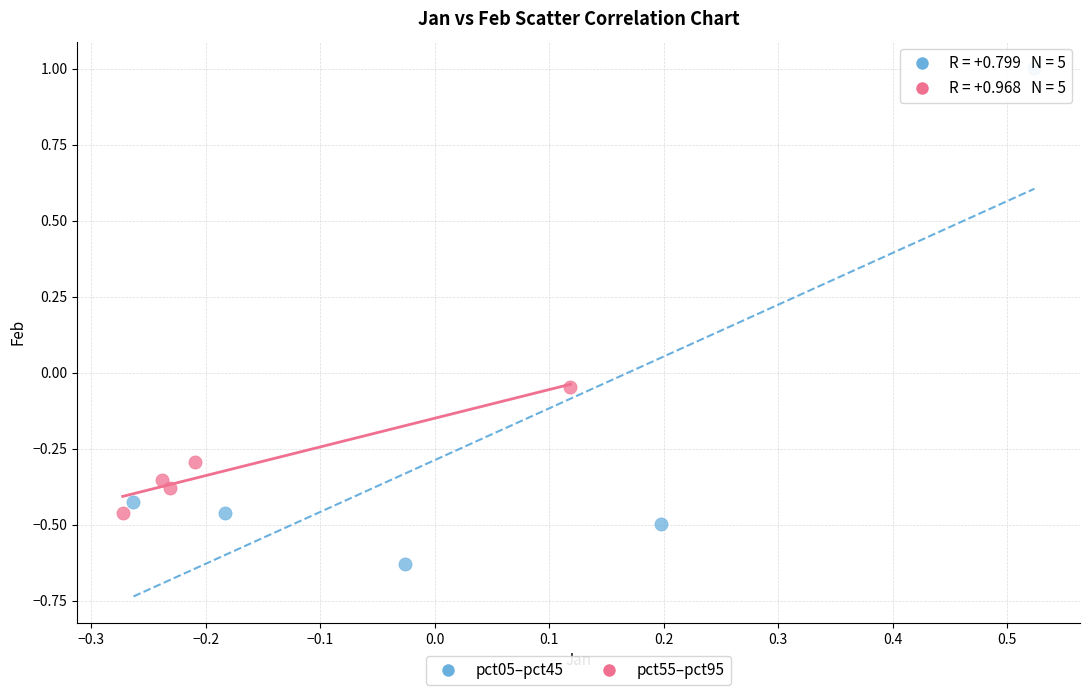

Which series reaches the minimum Y coordinate?

pct05–pct45